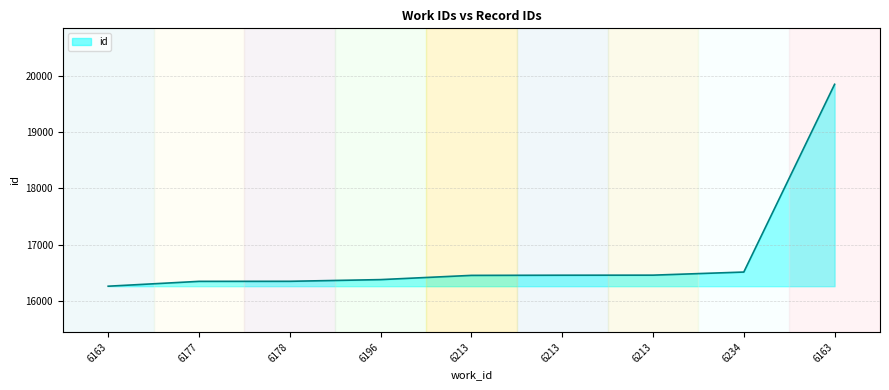

Between 6163 and 6213, which is larger?

6213